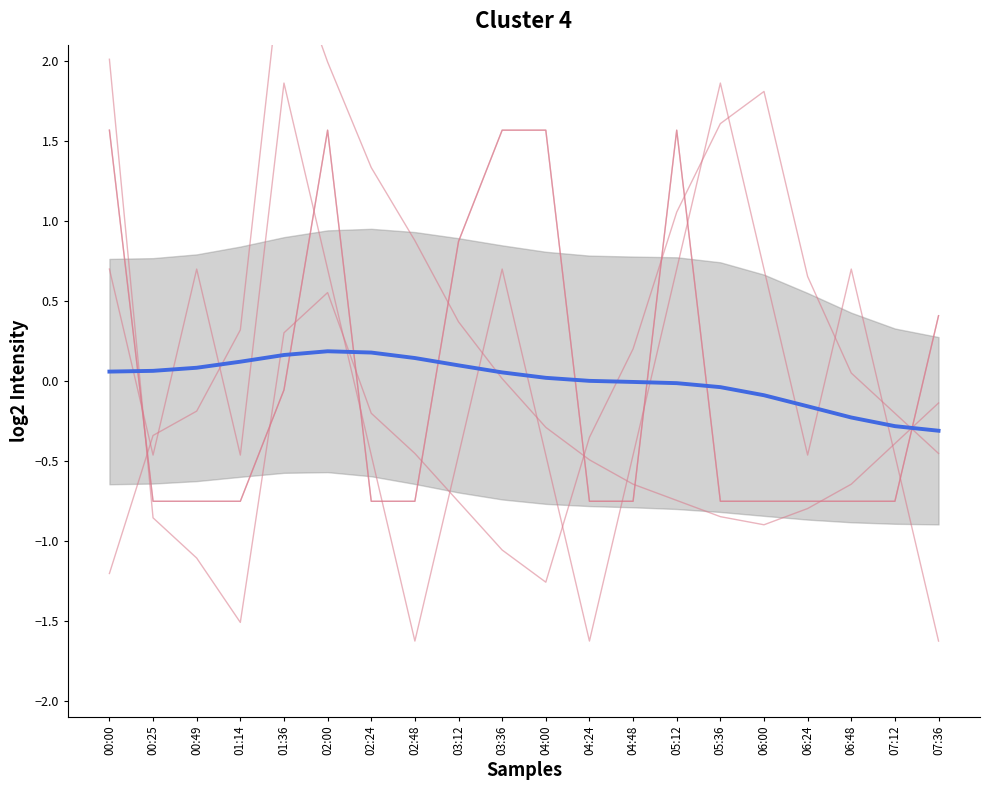

How many data points in Mean (smoothed) are less than 0?

9